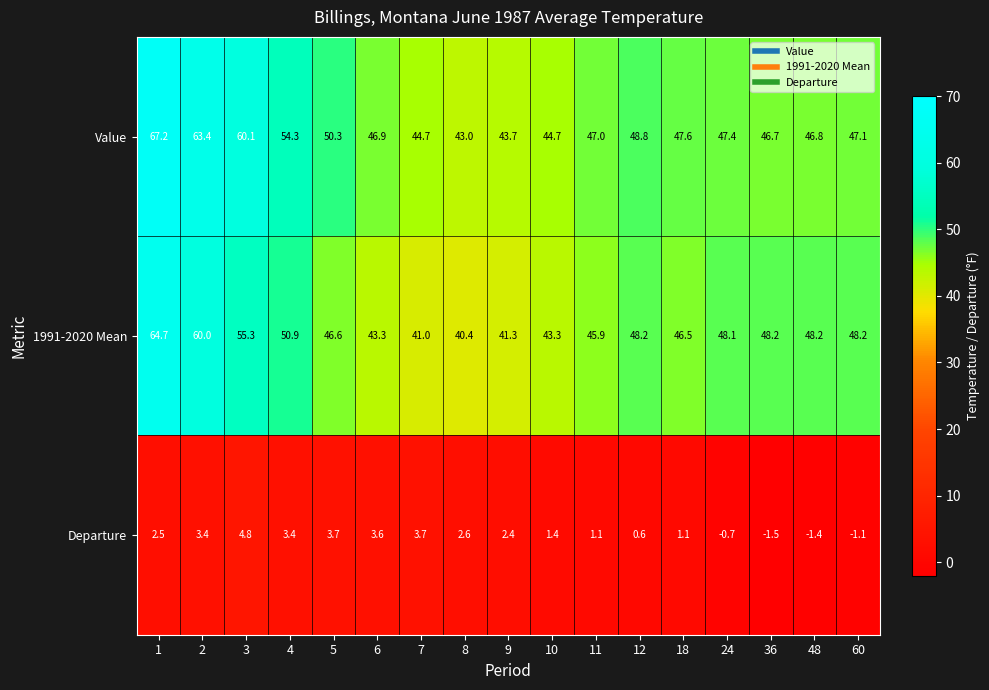

What is the difference between the highest and lowest values at 36?

49.7